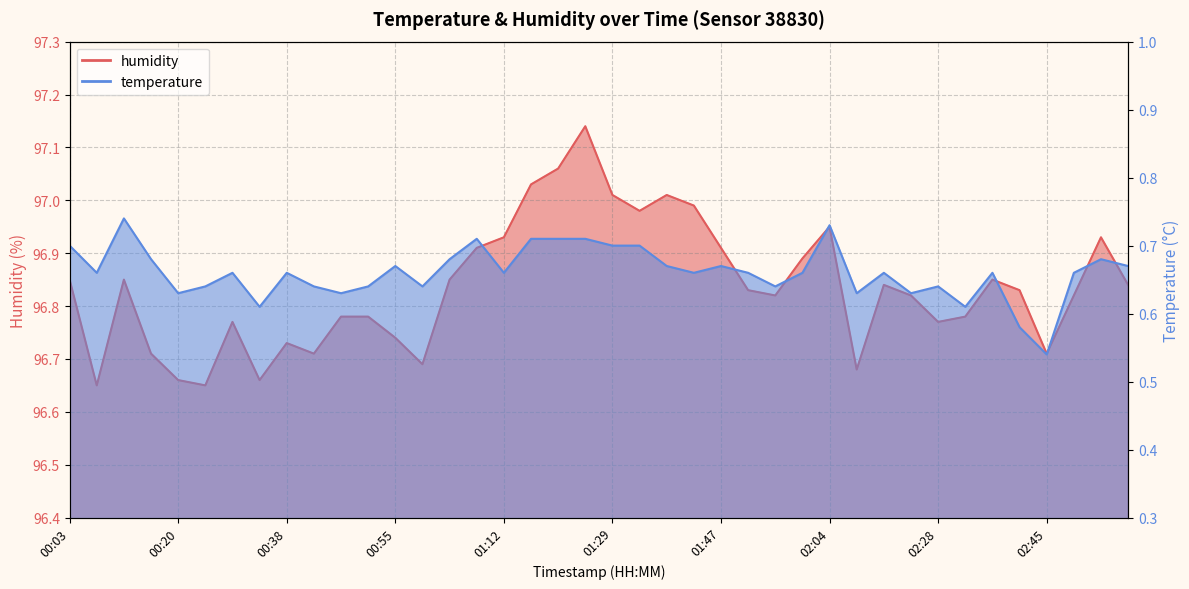

True or false: humidity has a value of 174.0 at 01:08.

False